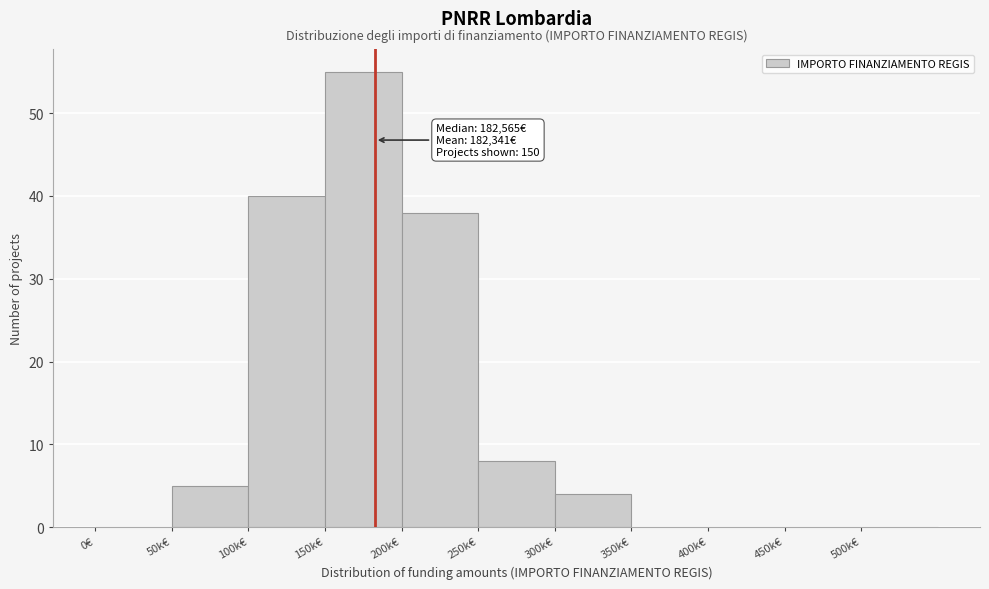

Reading left to right, extract all data points from this chart.

0€=0	50k€=5	100k€=40	150k€=55	200k€=38	250k€=8	300k€=4	350k€=0	400k€=0	450k€=0	500k€=0